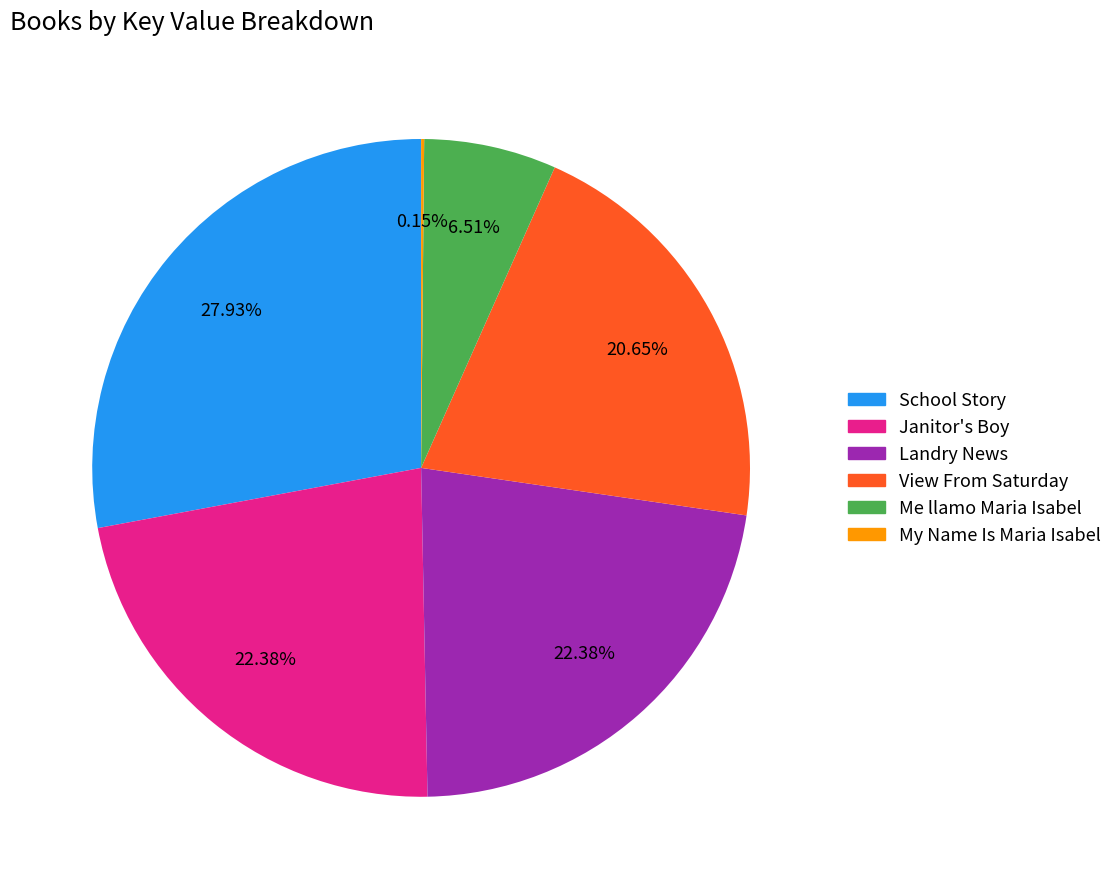

Is there any slice that represents more than half of the pie?

No